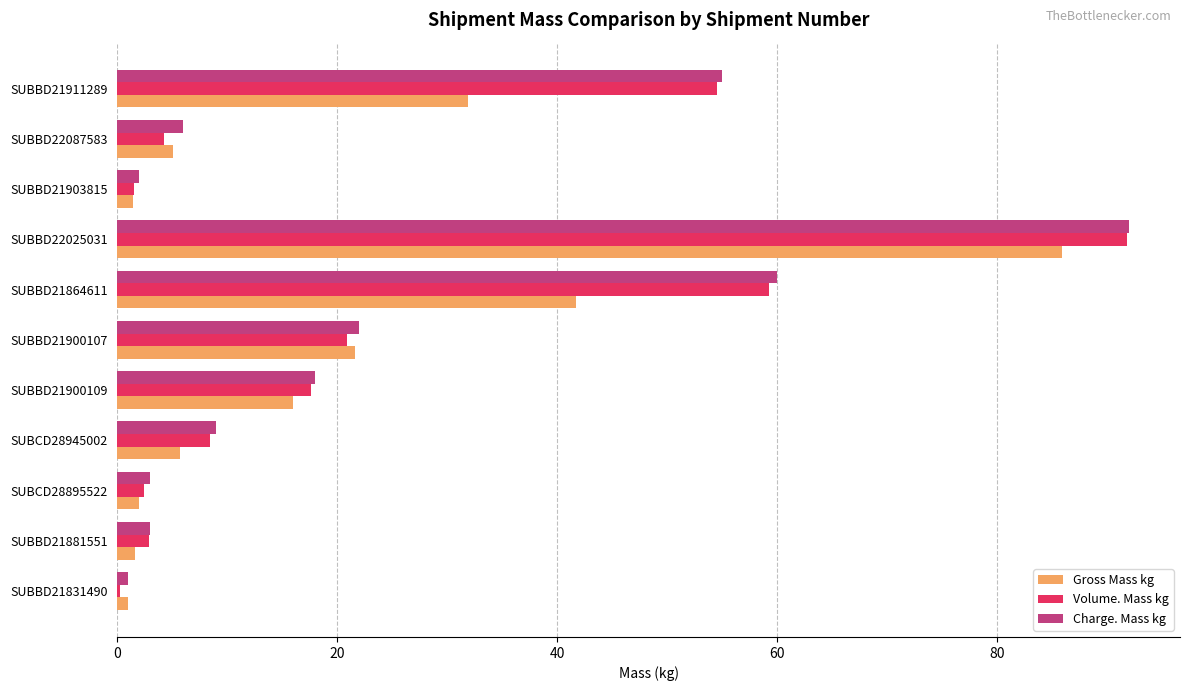

Which series has the widest spread of values?

Volume. Mass kg